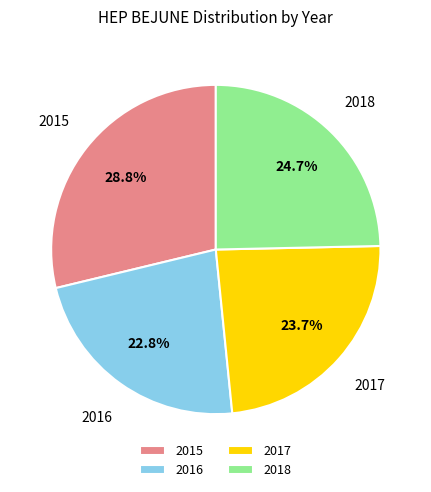

To the nearest percent, what portion does 2016 represent?

23%